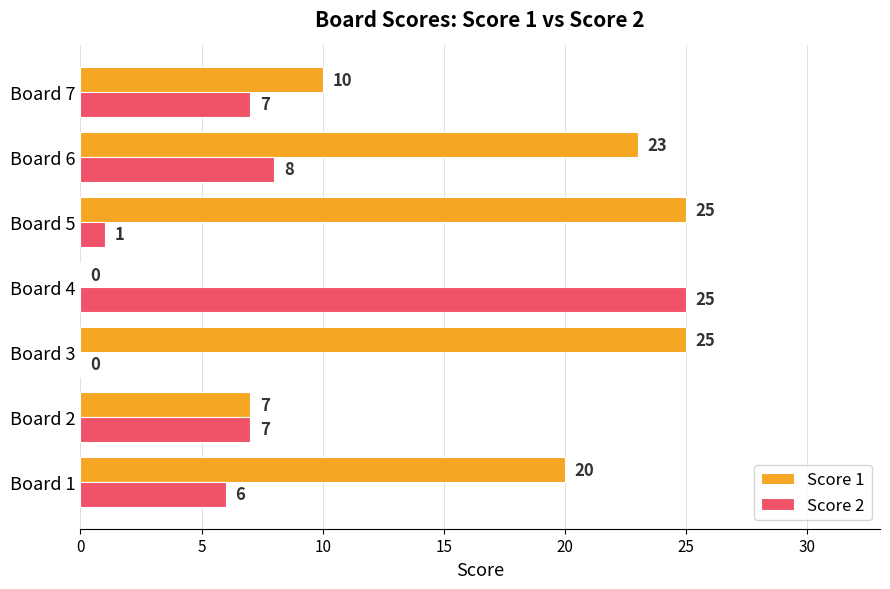

What is the maximum value for Score 2?

25